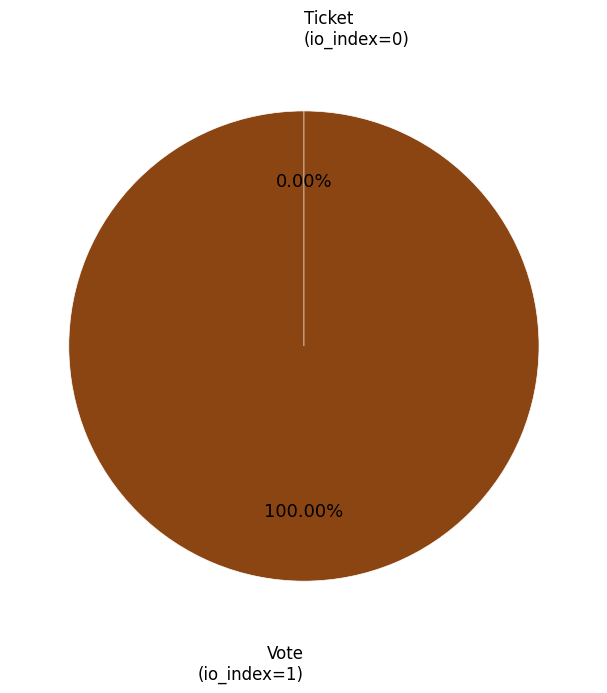

True or false: Vote (io_index=1) accounts for 100% of the total.

True